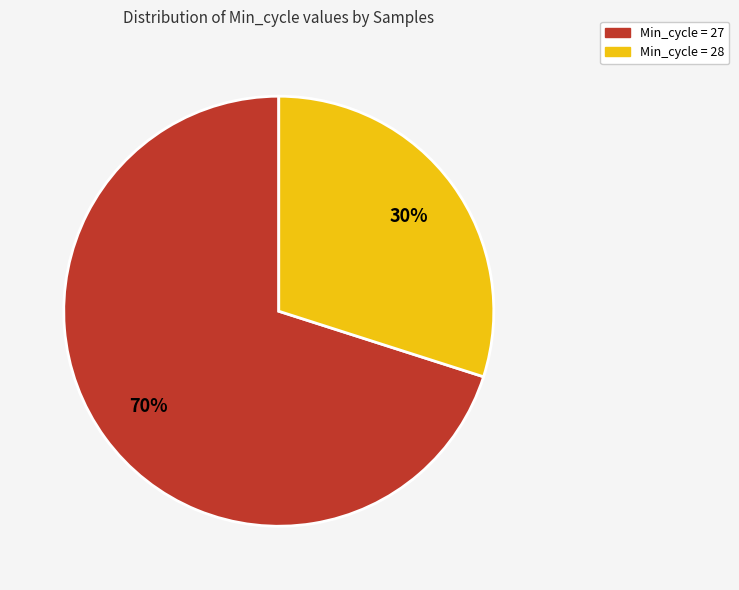

What is the smallest slice in the pie chart?

Min_cycle = 28